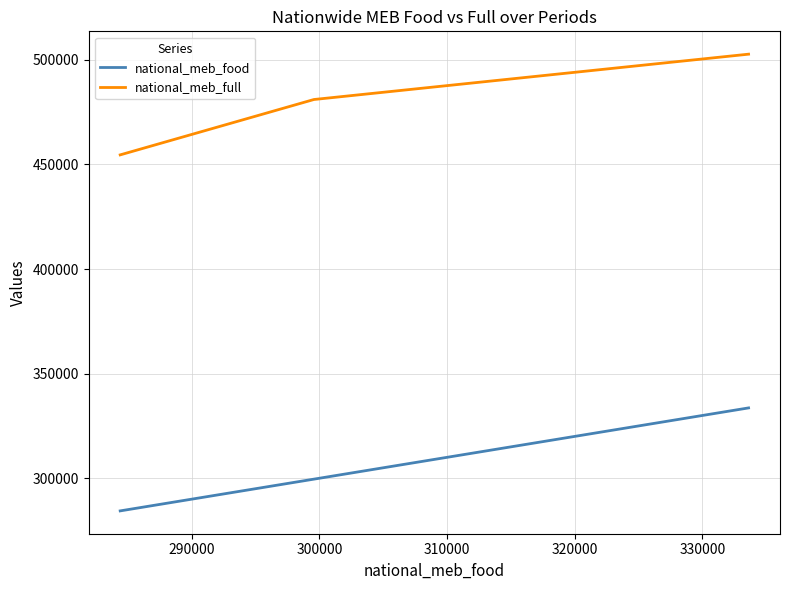

At how many categories does at least one series exceed 434298?

3